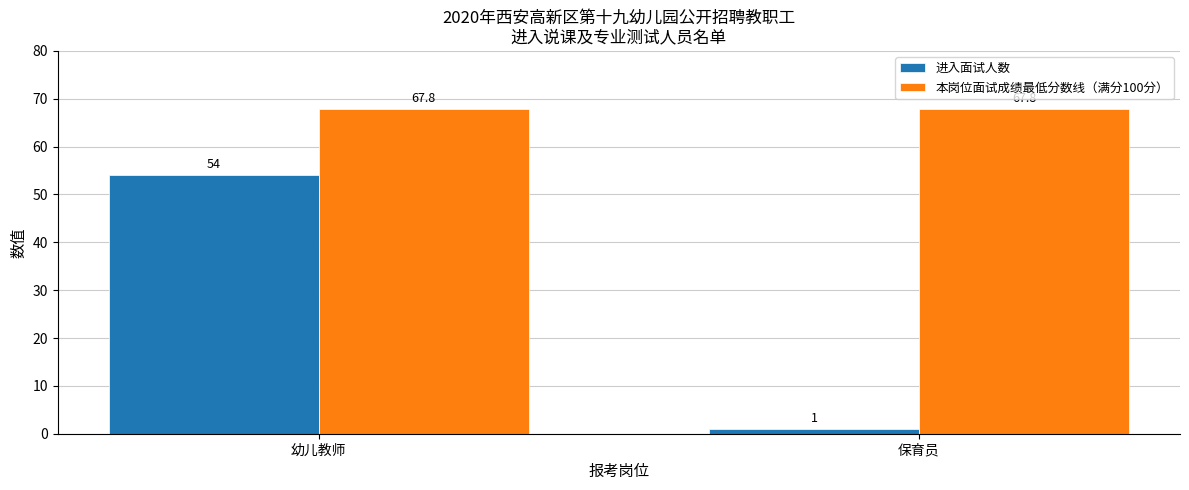

What is the minimum value for 本岗位面试成绩最低分数线（满分100分）?

67.8